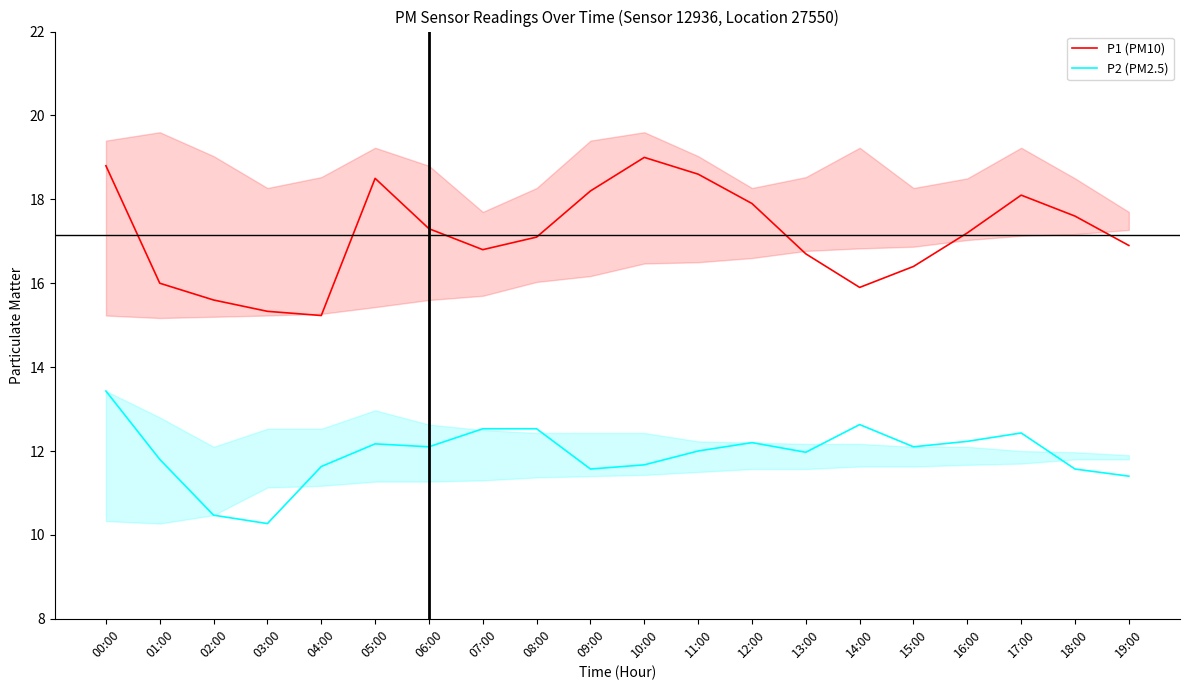

What is the label of the 6th point from the right?

14:00